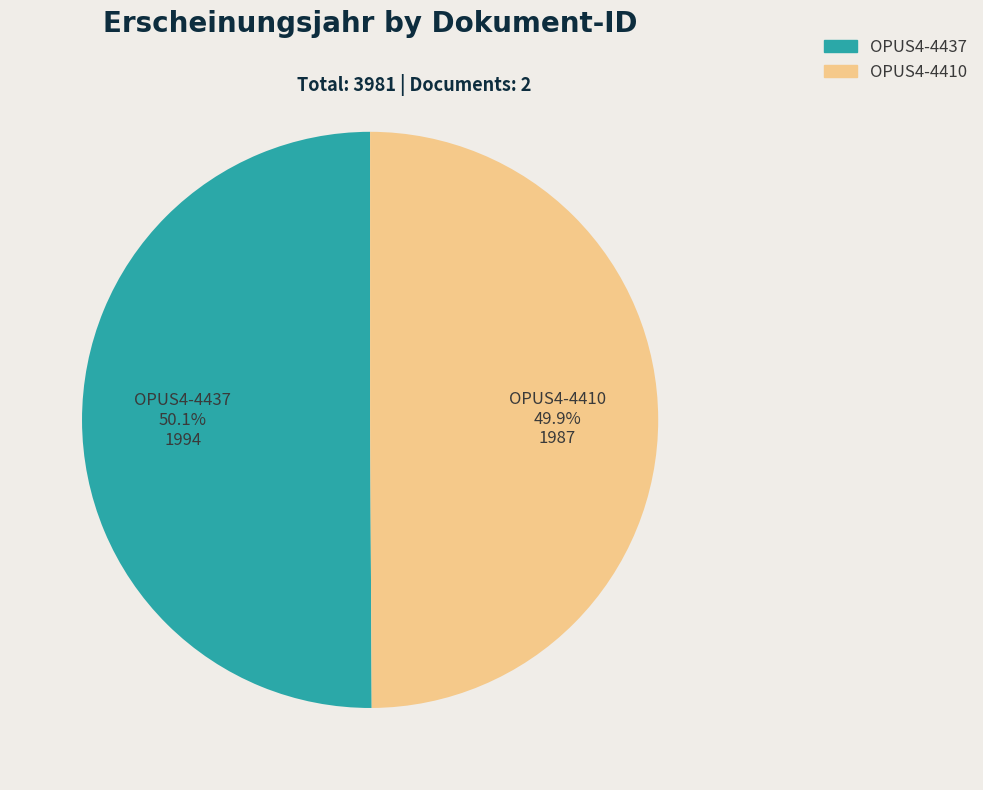

Approximately how many times larger is the value at OPUS4-4437 compared to OPUS4-4410?

1.0